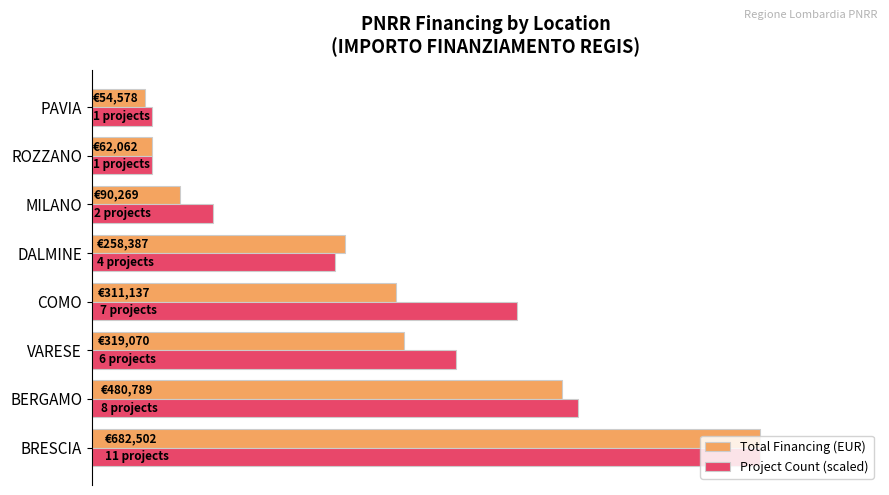

What is the average value of the Total Financing (EUR) series?

282349.2